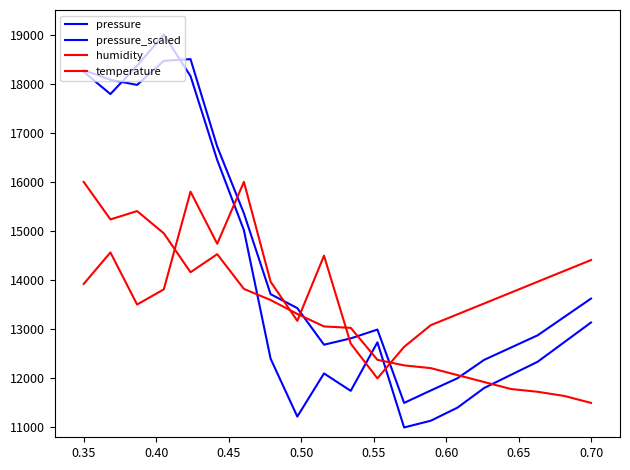

Which series ends up on top after the final intersection of pressure and temperature?

pressure